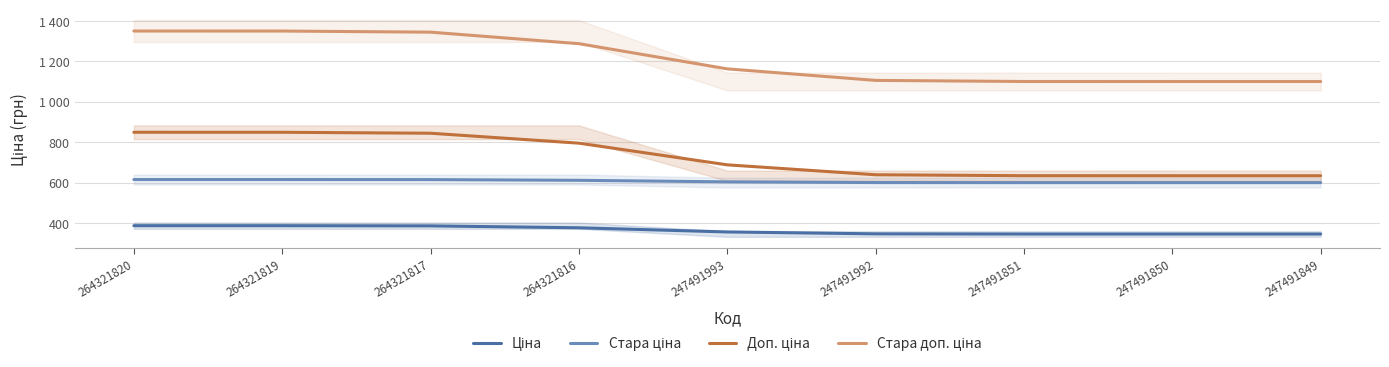

Between 247491850 and 247491849, which series saw the biggest shift?

Ціна